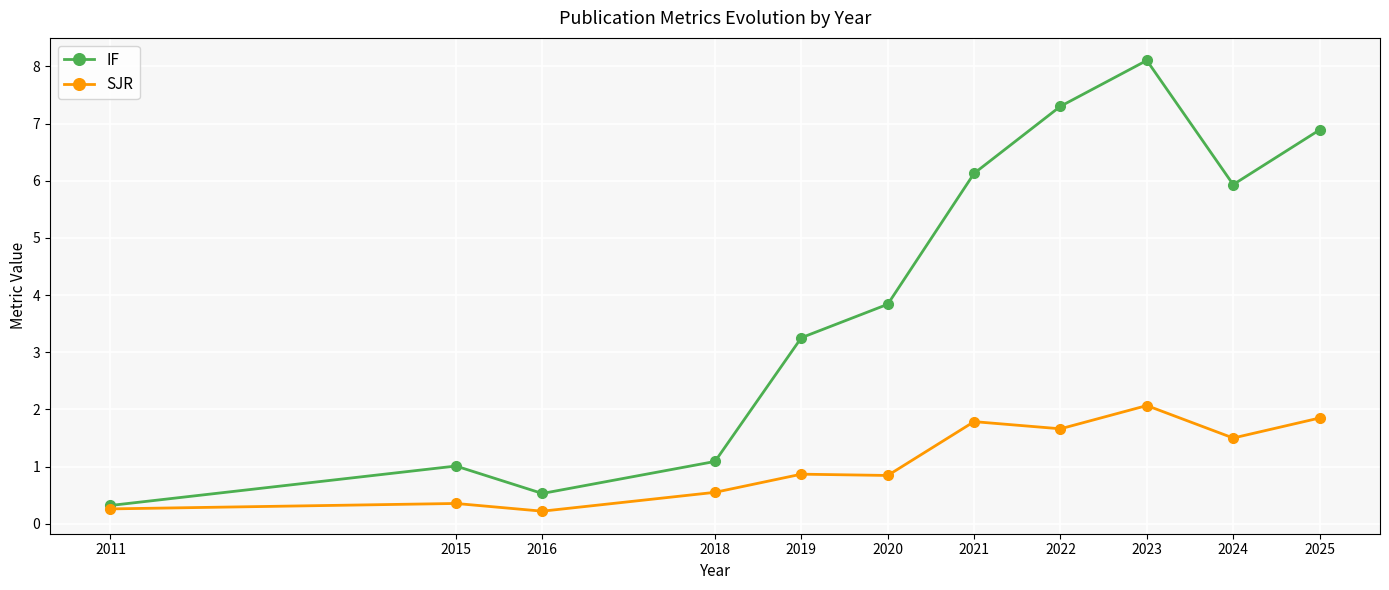

What is the value of the SJR point at the 7th from the left?

1.8